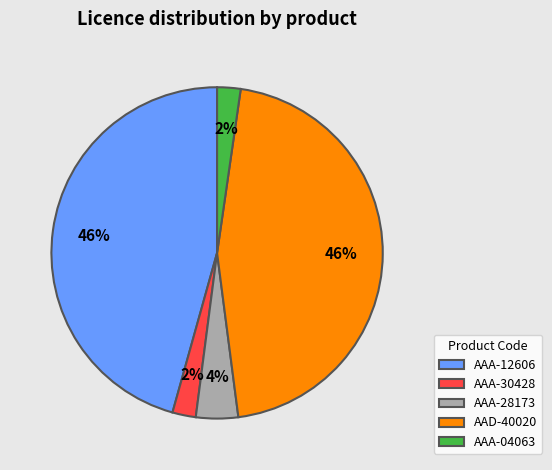

Do AAD-40020 and AAA-12606 together represent more than half of the pie?

Yes